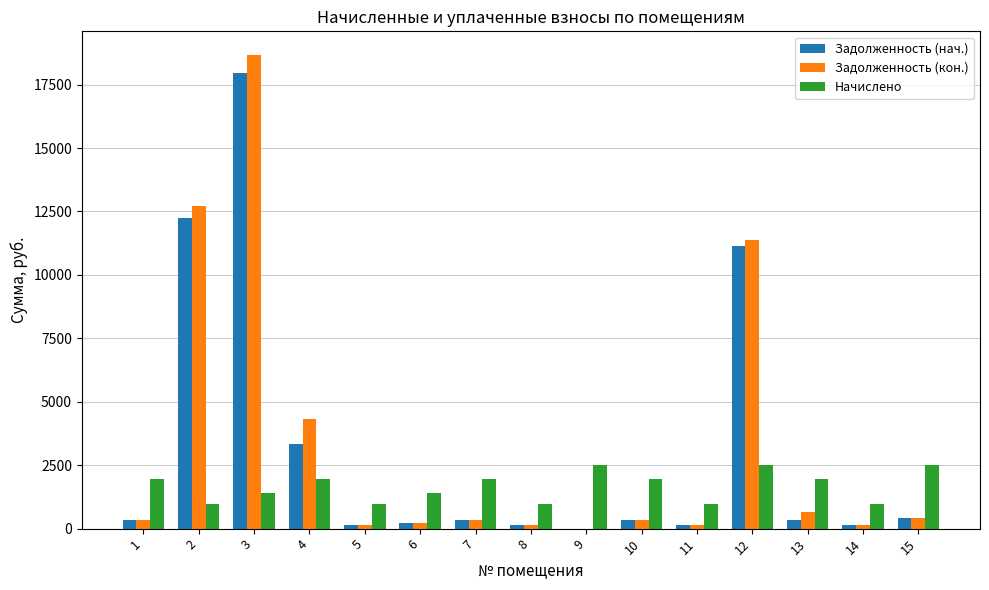

Is it true that Задолженность (нач.) equals 17957.8 at 3?

True